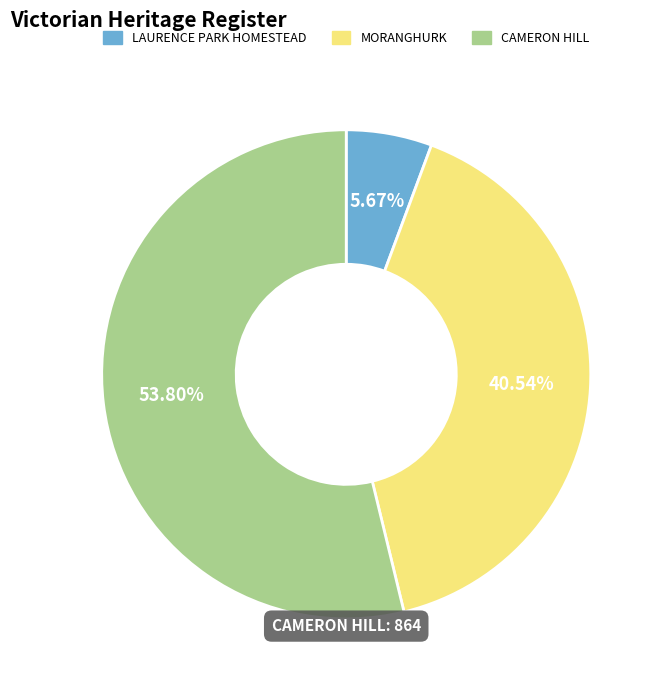

Count the number of slices in the pie.

3